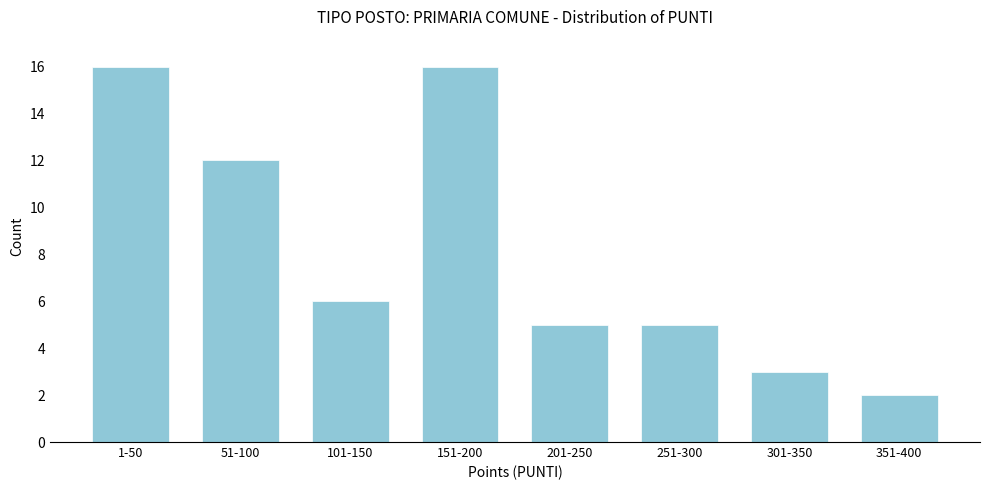

Reading left to right, extract all data points from this chart.

1-50=16	51-100=12	101-150=6	151-200=16	201-250=5	251-300=5	301-350=3	351-400=2